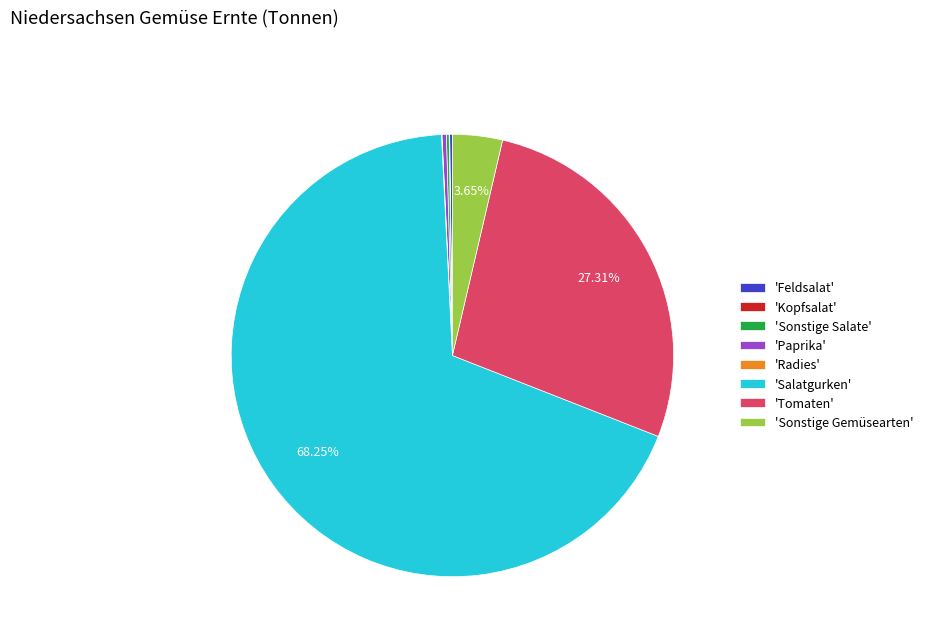

Which slice is the largest?

'Salatgurken'